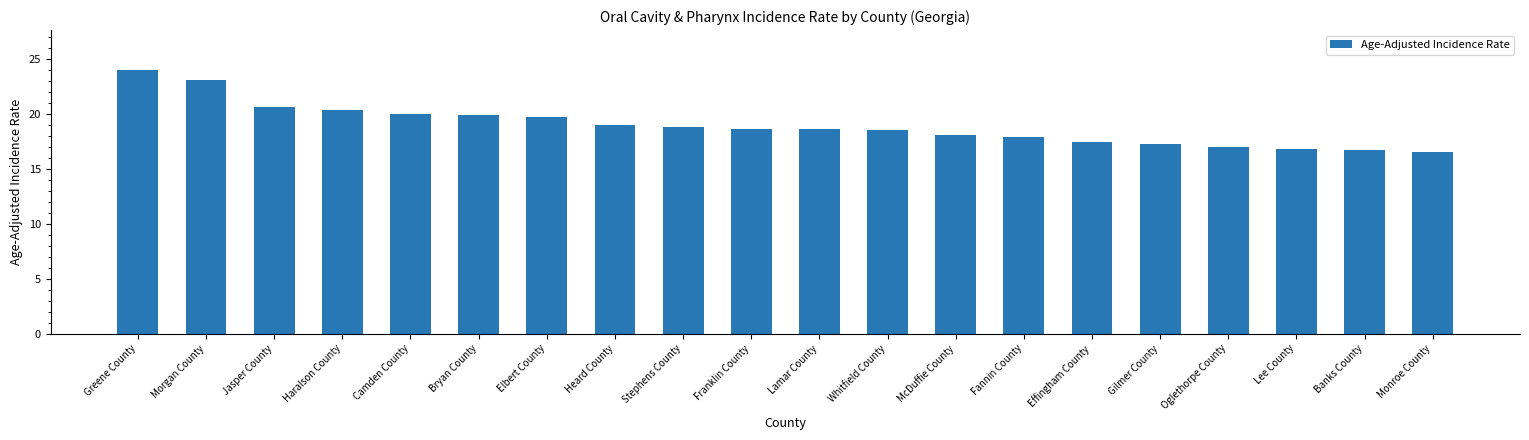

What is the minimum value shown in the chart?

16.5